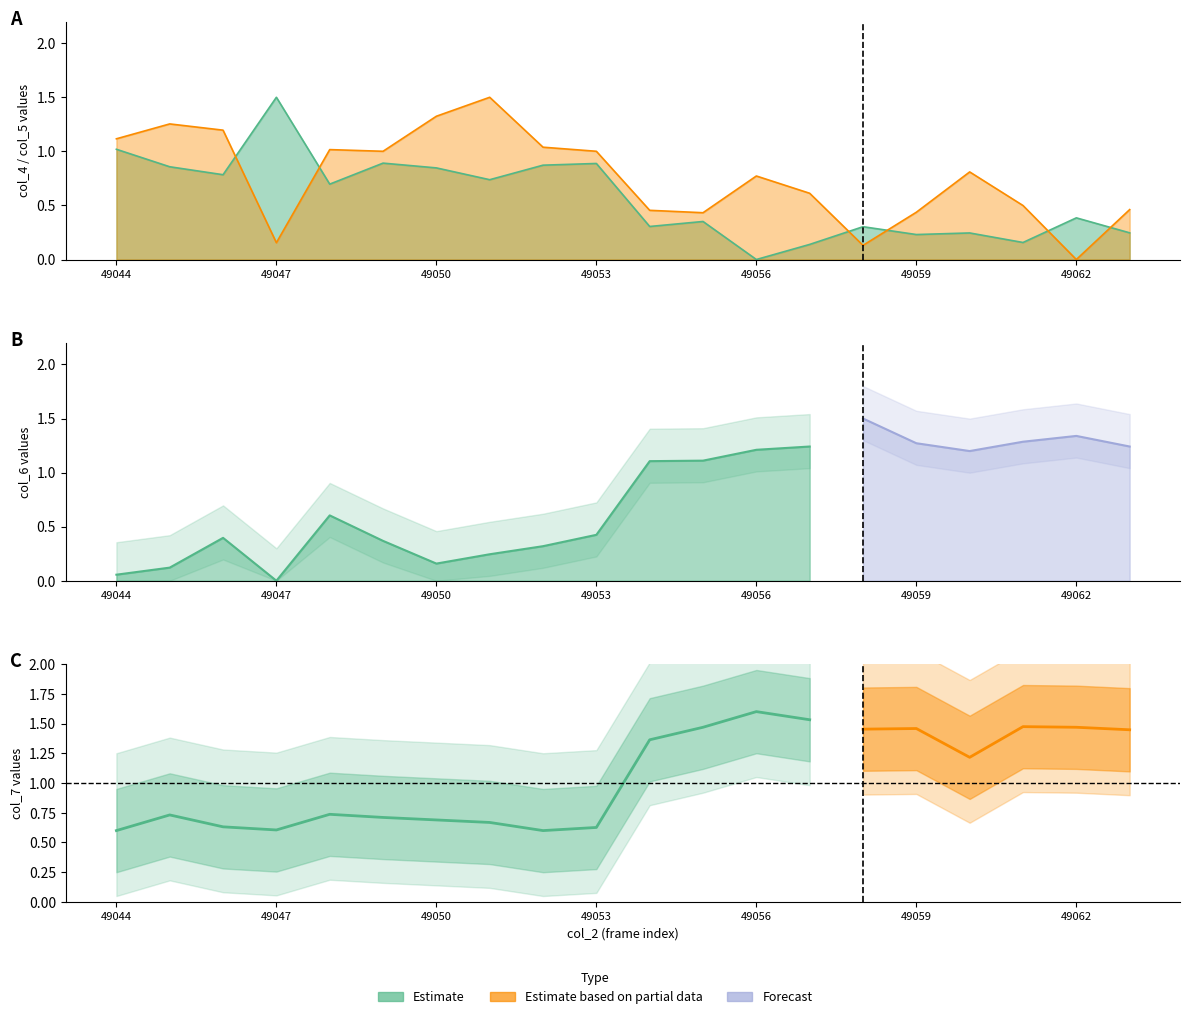

Reading left to right, transcribe all the data shown in this chart.

col_4: 1.0	0.9	0.8	1.5	0.7	0.9	0.8	0.7	0.9	0.9	0.3	0.4	0.0	0.1	0.3	0.2	0.2	0.2	0.4	0.2
col_5: 1.1	1.3	1.2	0.2	1.0	1.0	1.3	1.5	1.0	1.0	0.5	0.4	0.8	0.6	0.1	0.4	0.8	0.5	0.0	0.5